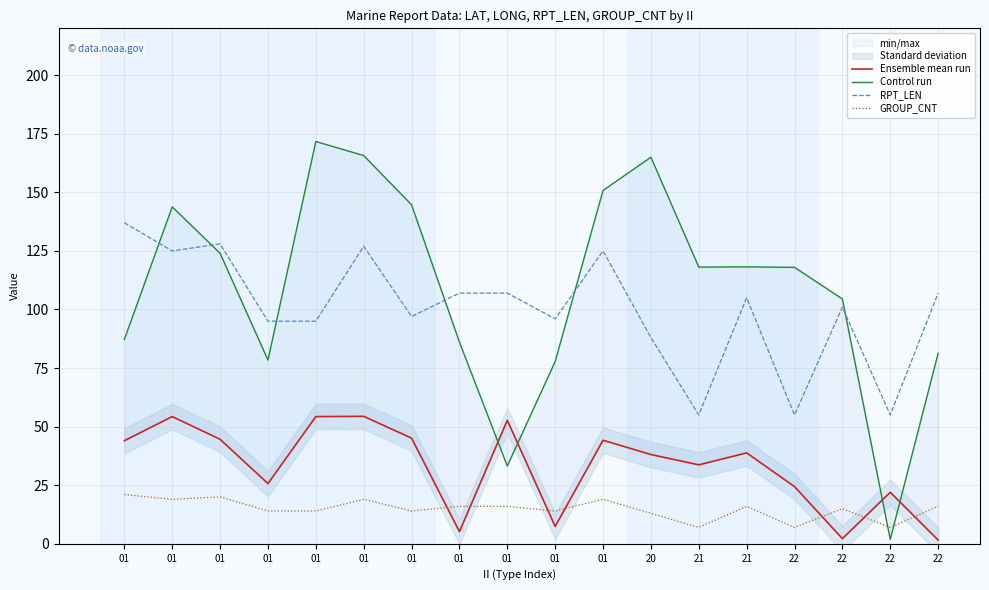

Does the chart display data point markers on the line(s)?

No